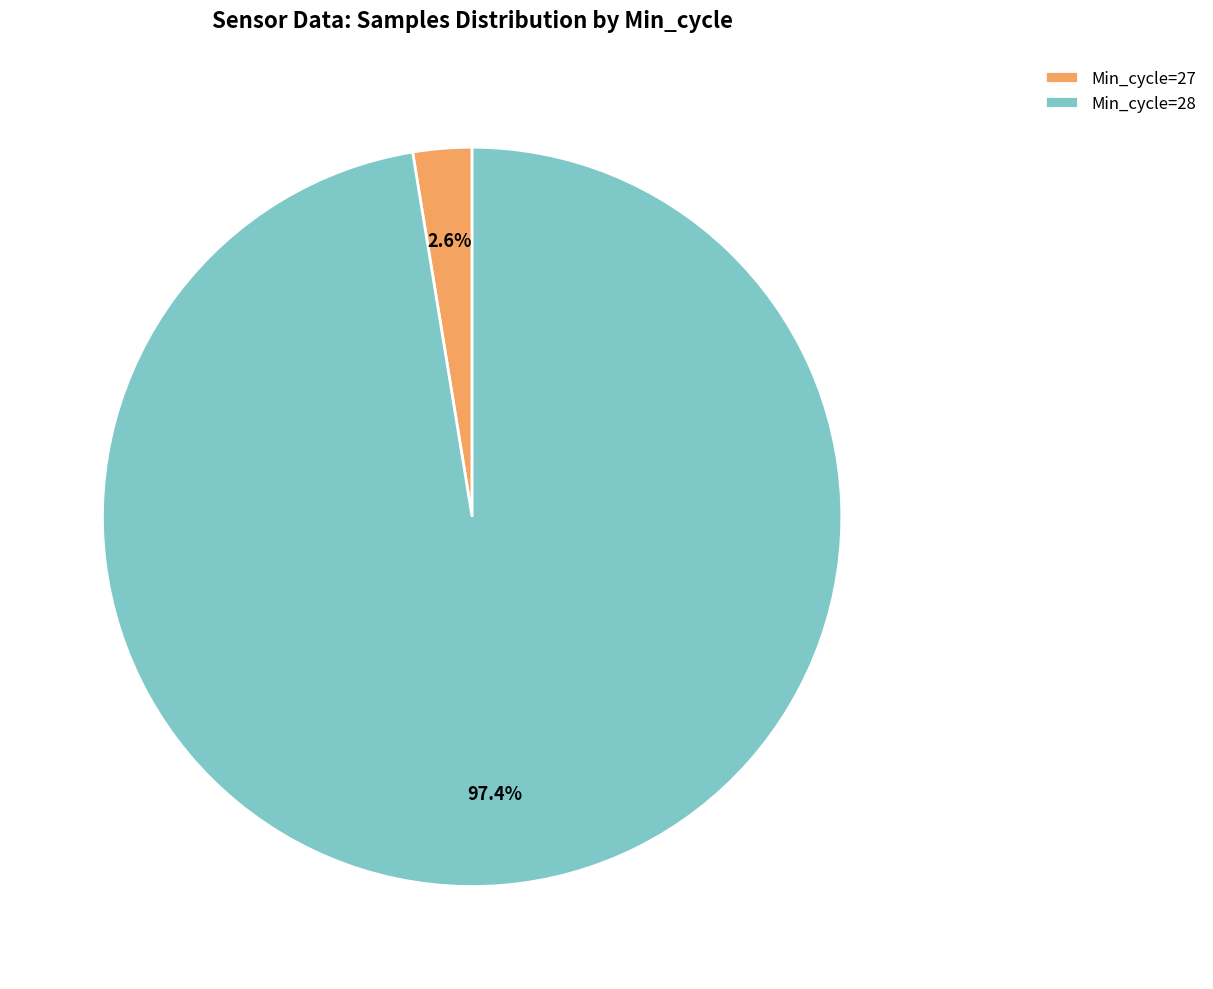

What is the smallest slice in the pie chart?

Min_cycle=27